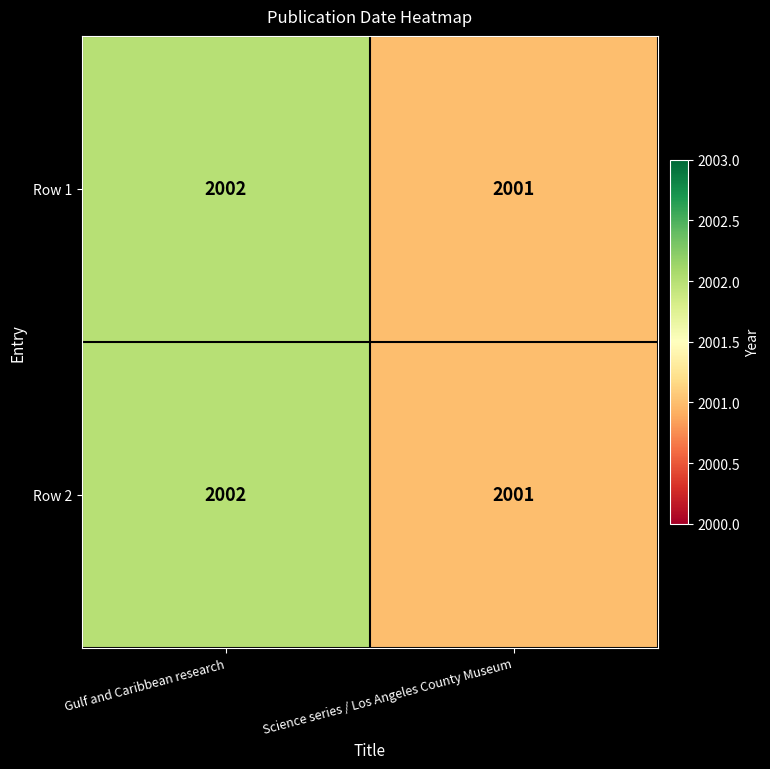

The Row 2 series shows 3075 at Science series / Los Angeles County Museum. True or false?

False